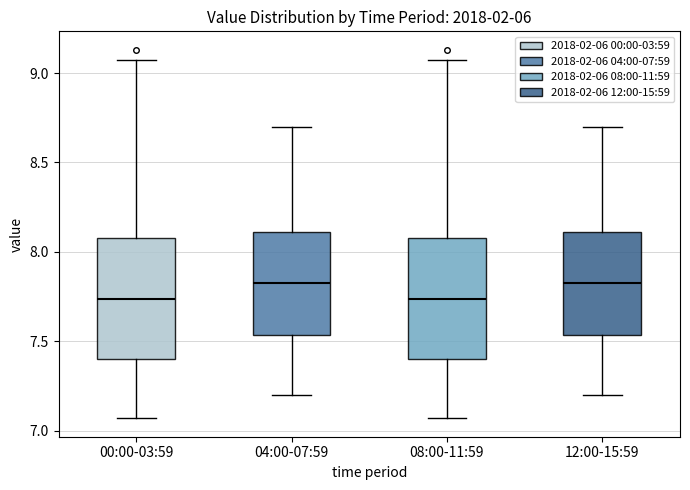

Where is the lower edge of the box for 04:00-07:59 on the y-axis? The values are not printed on the chart, so give them approximately, as read against the axis.

7.55